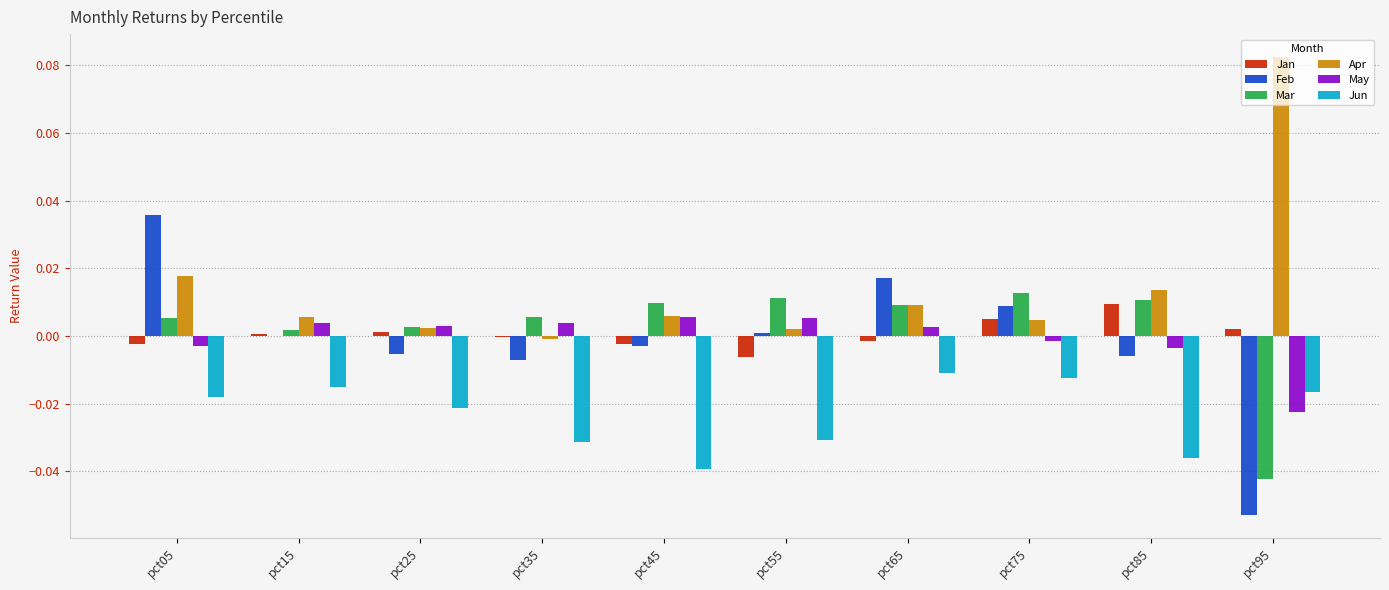

How many categories are shown in the chart?

10